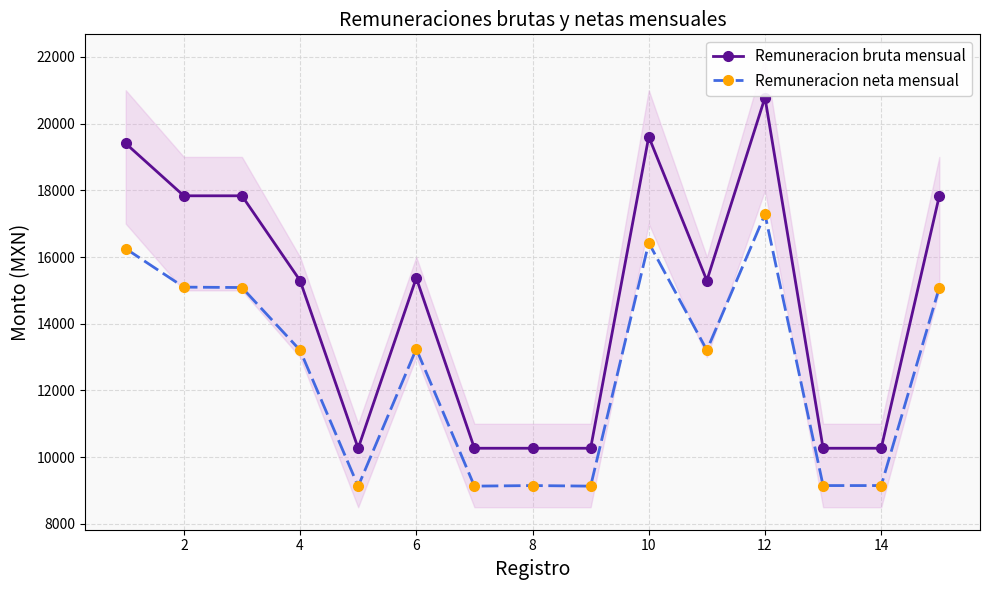

Which series has the largest total across all categories?

Remuneracion bruta mensual